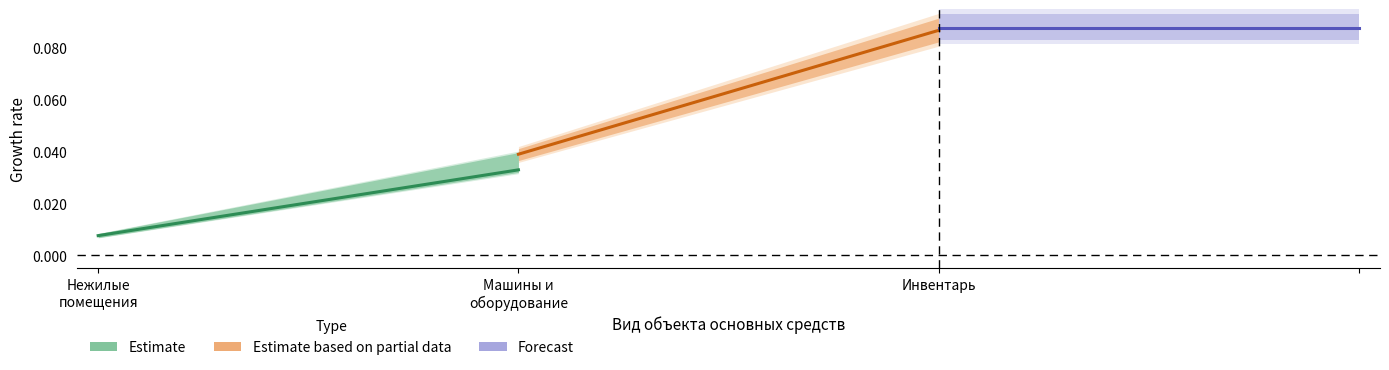

Count the Estimate values in the range 0 to 1.

2